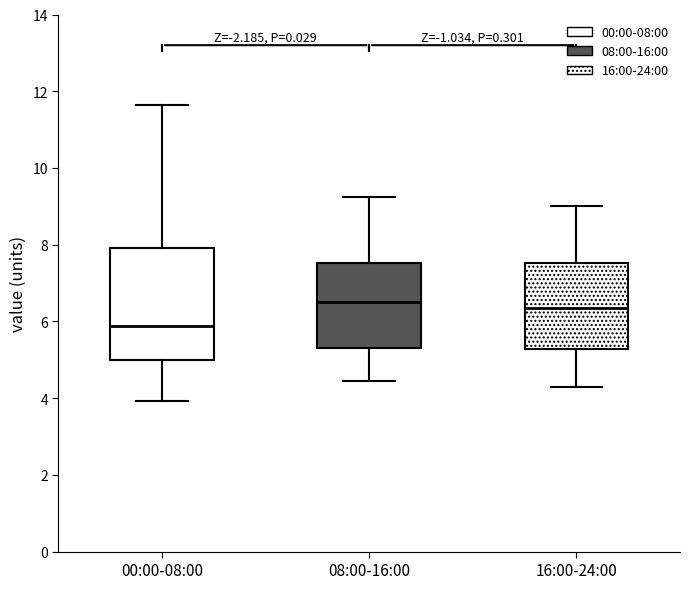

Where is the upper edge of the box for 00:00-08:00 on the y-axis? The values are not printed on the chart, so give them approximately, as read against the axis.

8.0